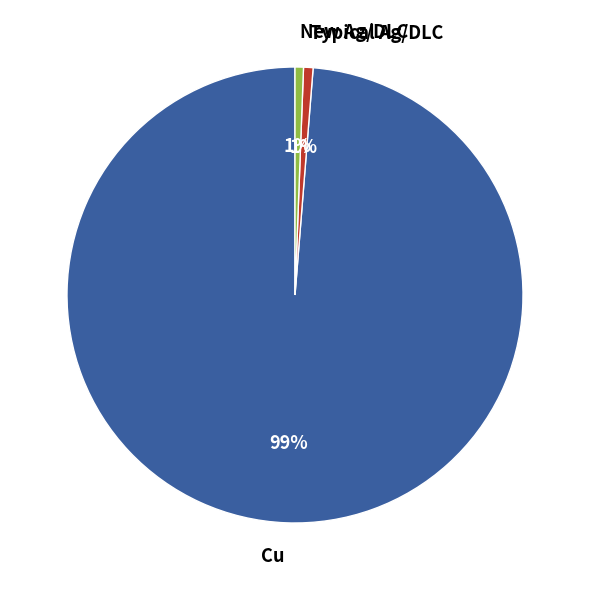

Which has a higher value, Cu or Typical Ag/DLC?

Cu